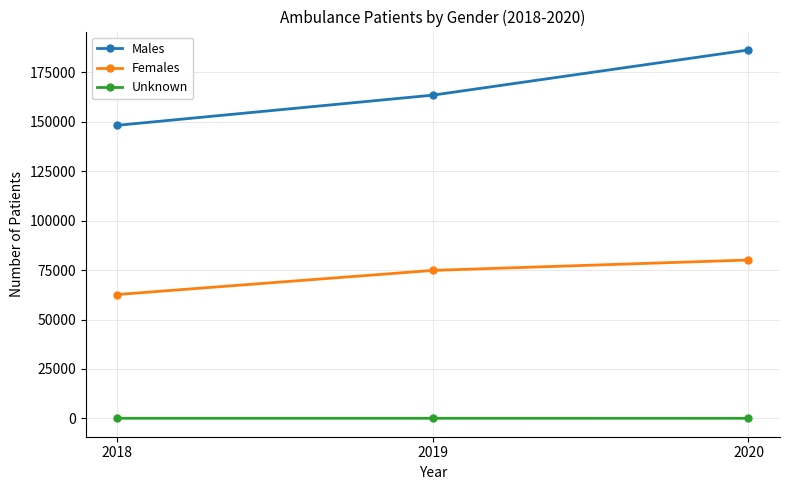

What is the total value across all series at 2018?

210972